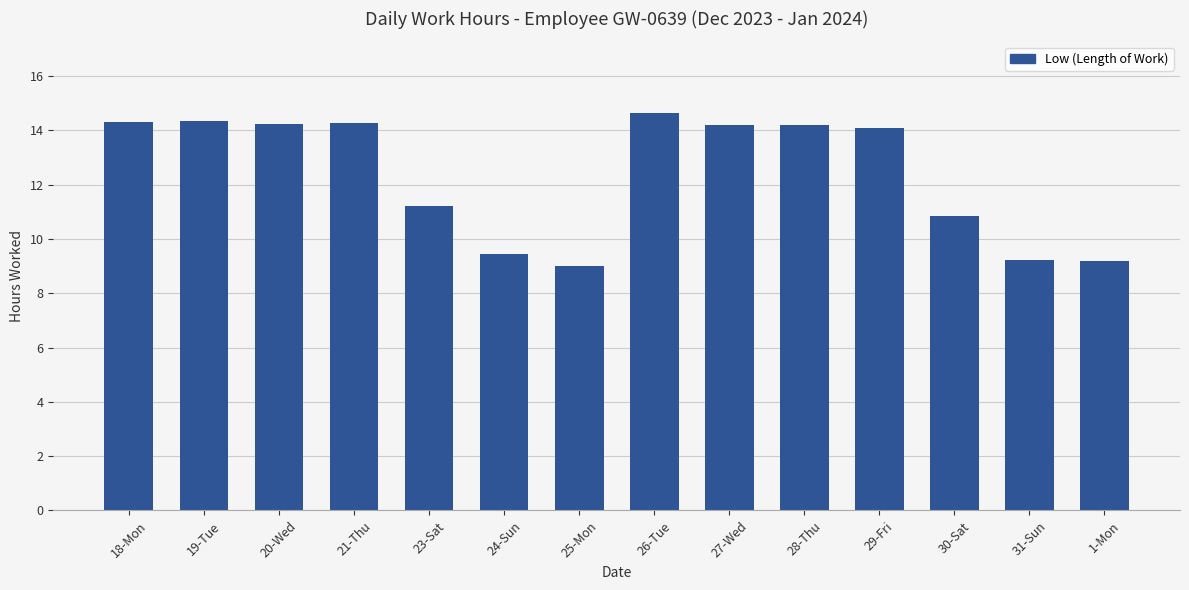

What is the label of the 3rd bar from the left?

20-Wed